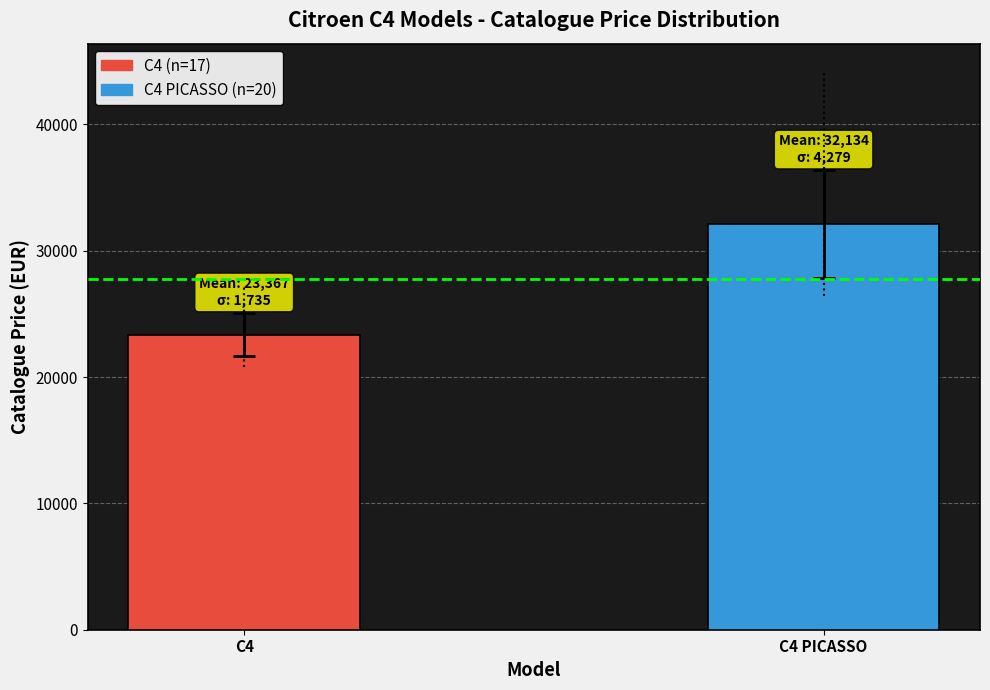

How many bars are there in total?

2